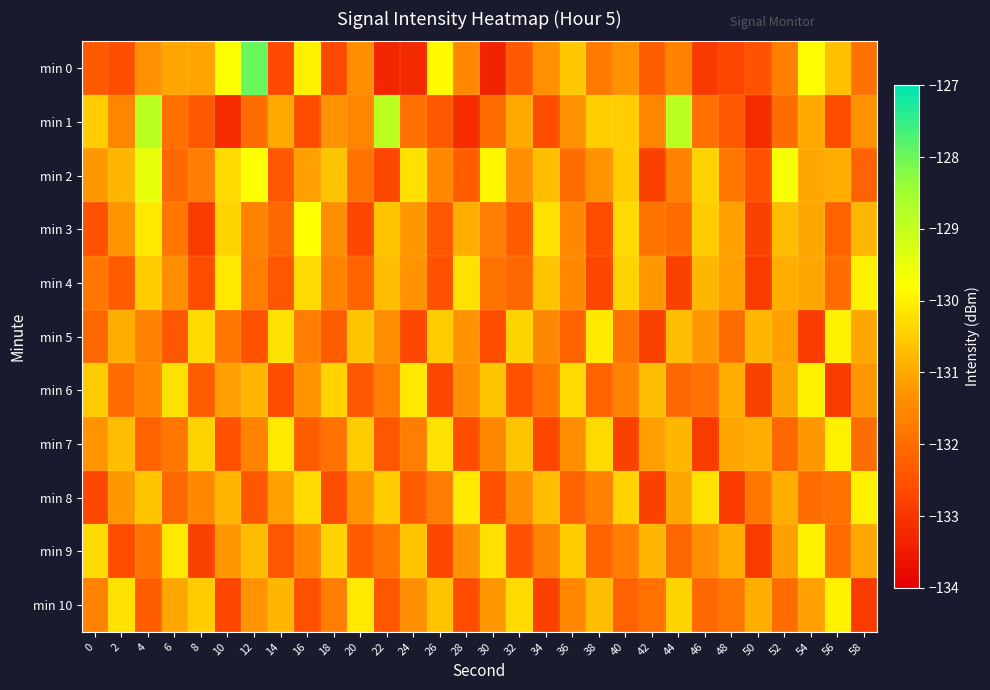

At which category is the sum across all series the highest?

4